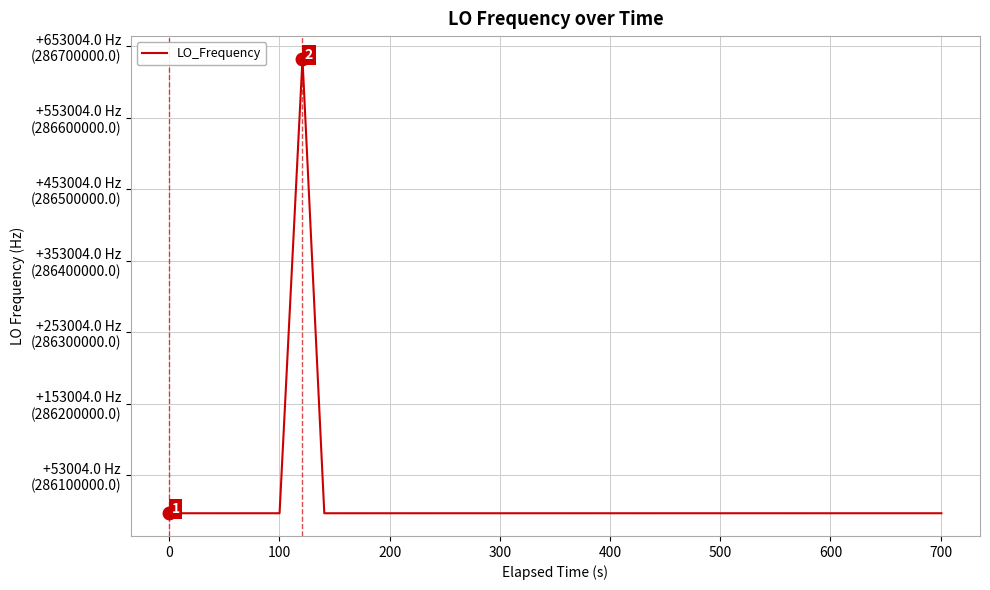

Is this an area chart (filled region under the line)?

No